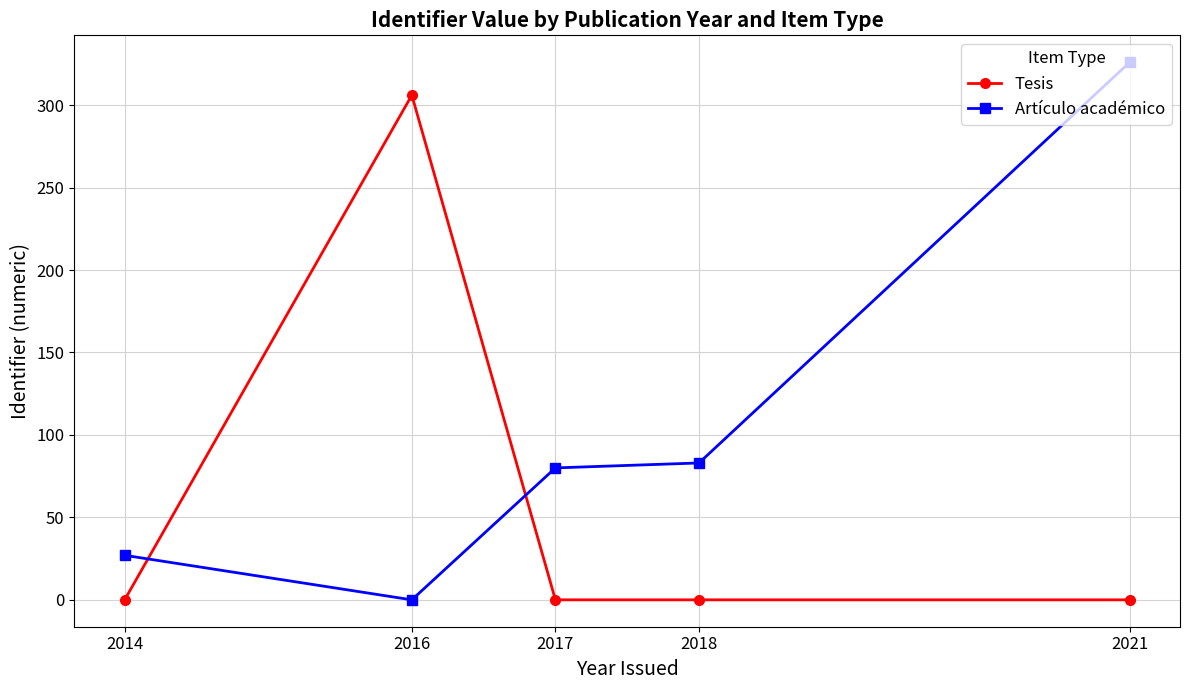

List the series in order of their peak value, lowest first.

Tesis, Artículo académico